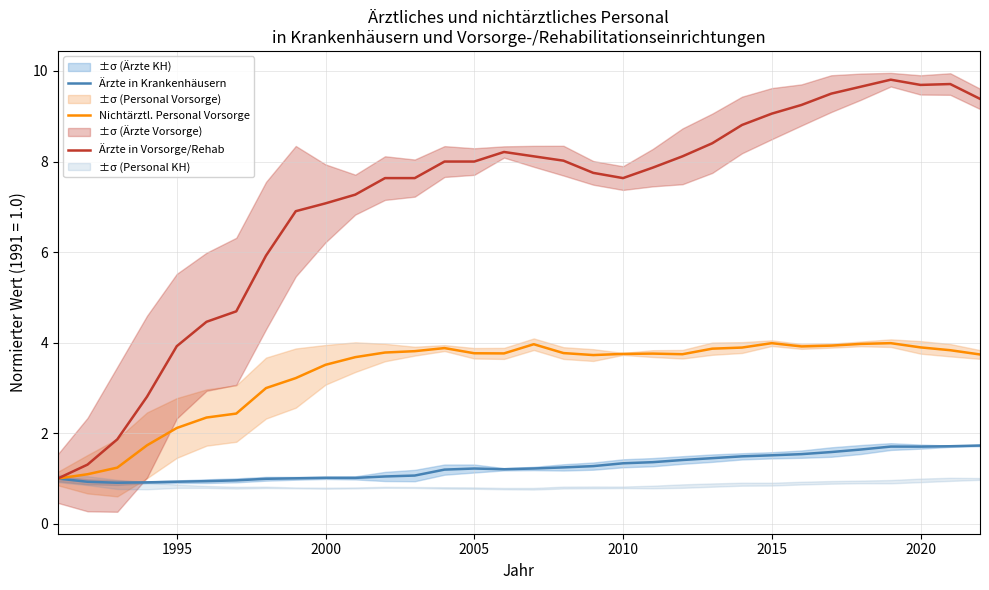

What is the minimum value for Ärzte in Krankenhäusern?

0.9